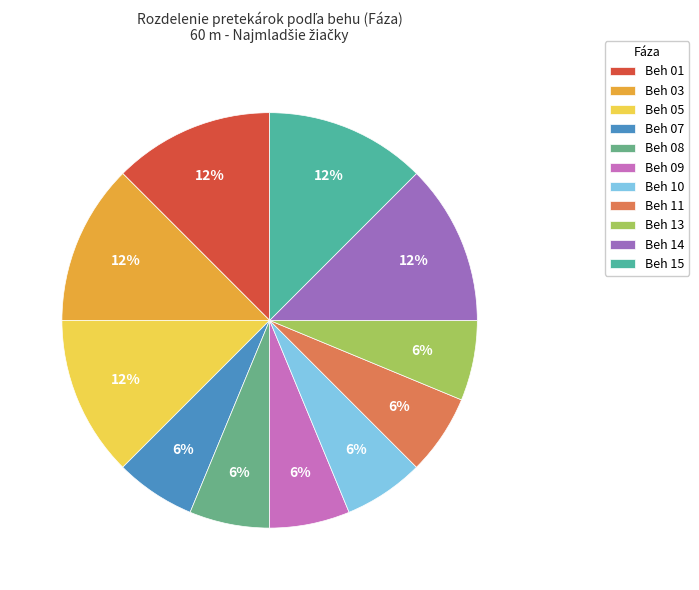

To the nearest percent, what is the difference between the largest and smallest slice percentages?

6%